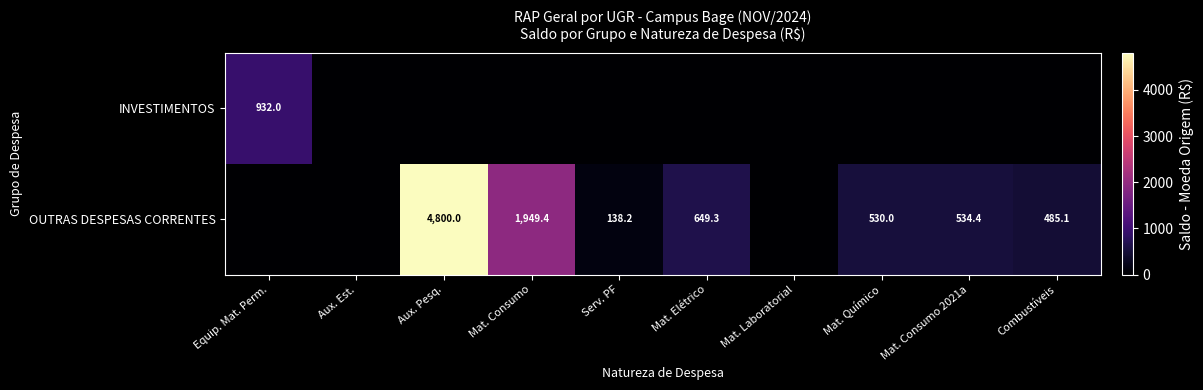

What is the sum of all OUTRAS DESPESAS CORRENTES values?

9086.3